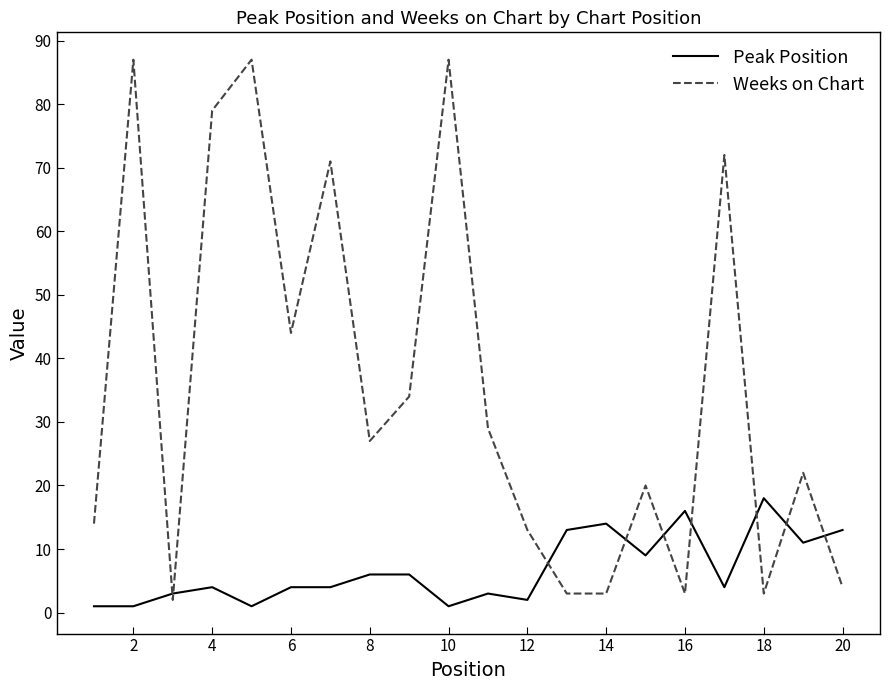

Which series has the widest spread of values?

Weeks on Chart